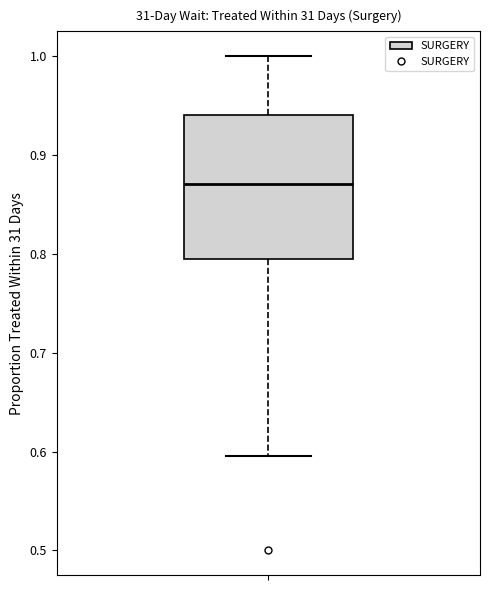

Transcribe this box plot: give where the median line is, the range the box spans, and where the two whiskers end, as read against the y-axis. The values are not printed on the chart, so give them approximately, as read against the axis.

median 0.87, box 0.79 to 0.94, whiskers 0.60 to 1.00